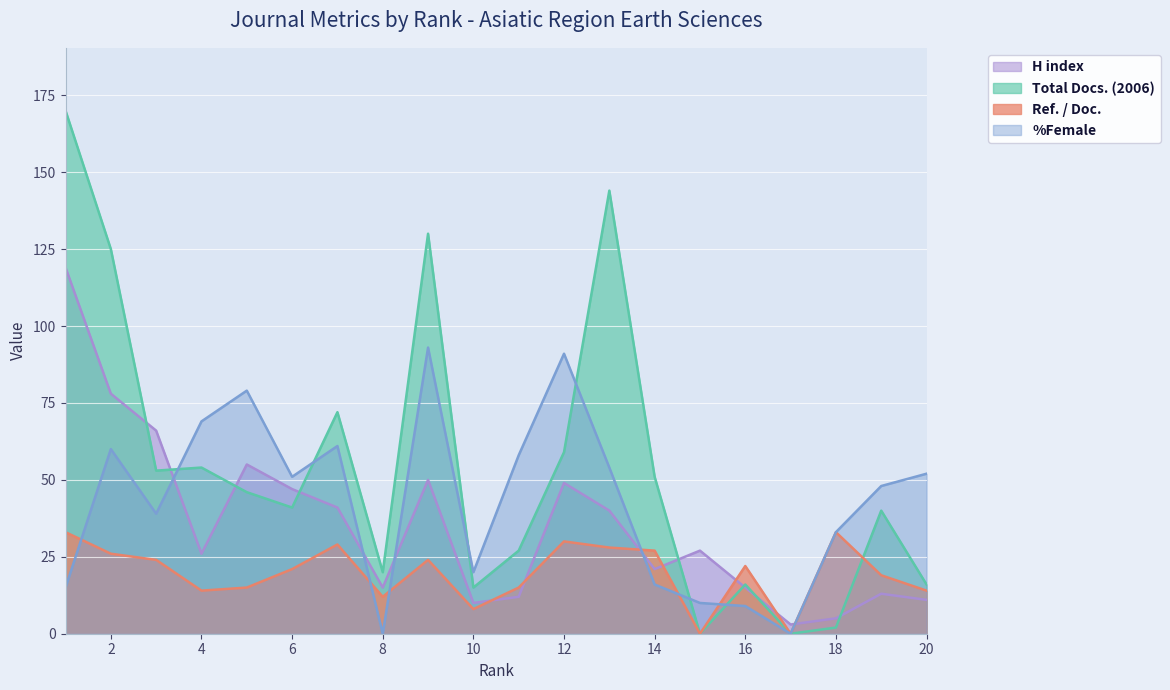

How many lines are shown in the chart?

4